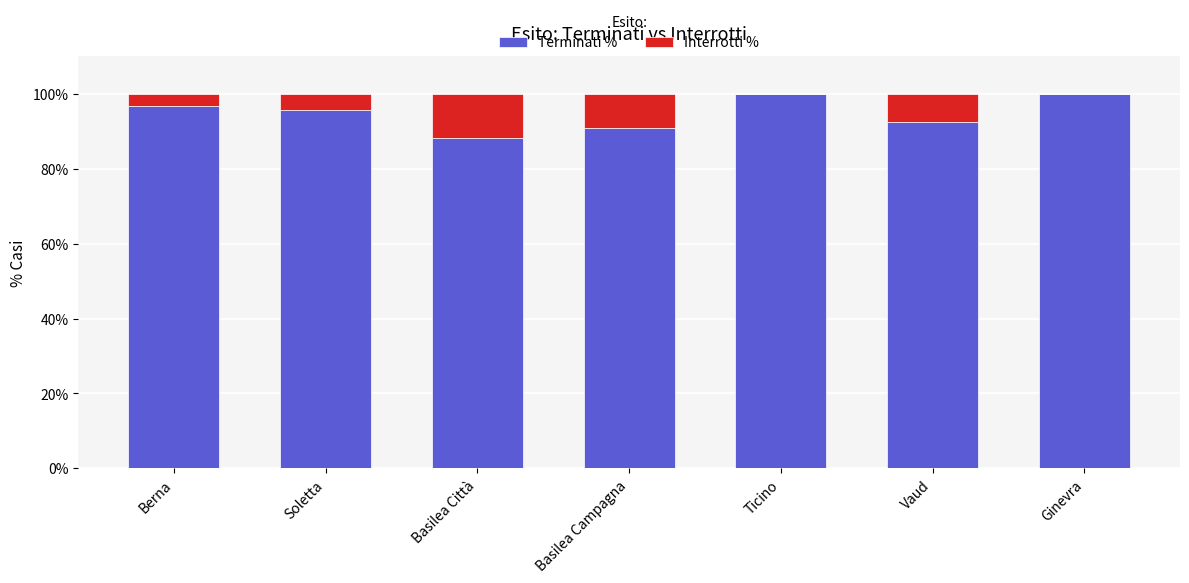

What is the sum of the Terminati % values at Soletta and Vaud?

188.0